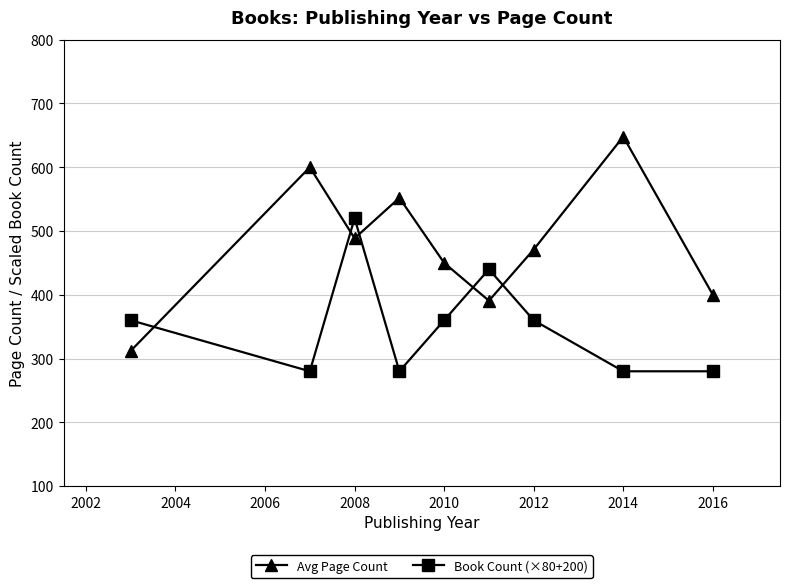

What is the value of the Book Count (×80+200) point at the 8th from the left?

280.0